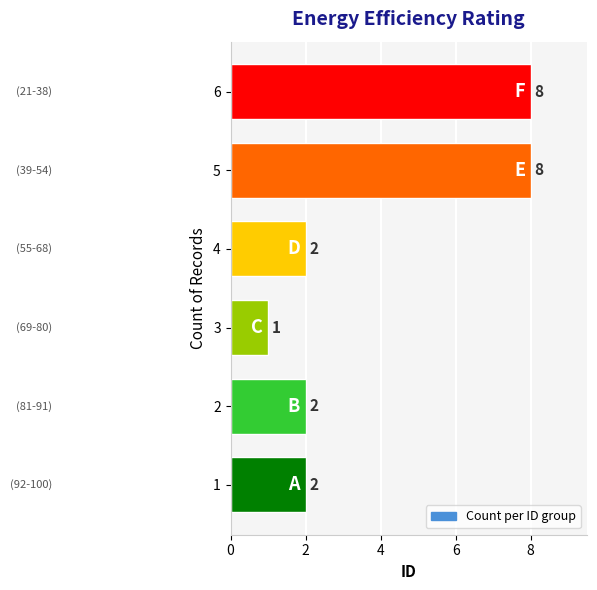

What is the change in value from 1 to 6?

+6